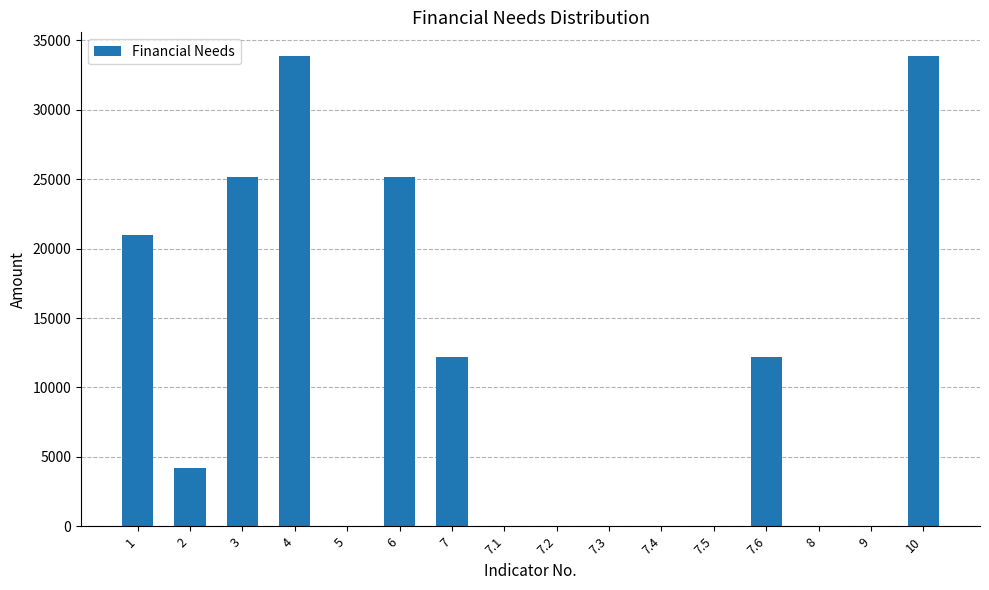

Count the number of data series in this chart.

1